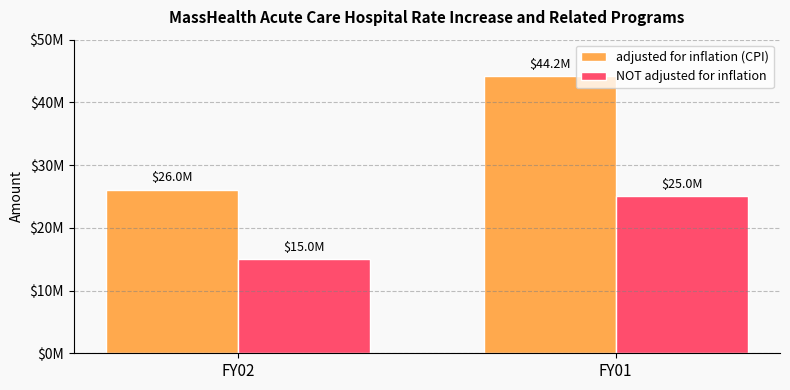

What is the total value across all series at FY01?

69183246